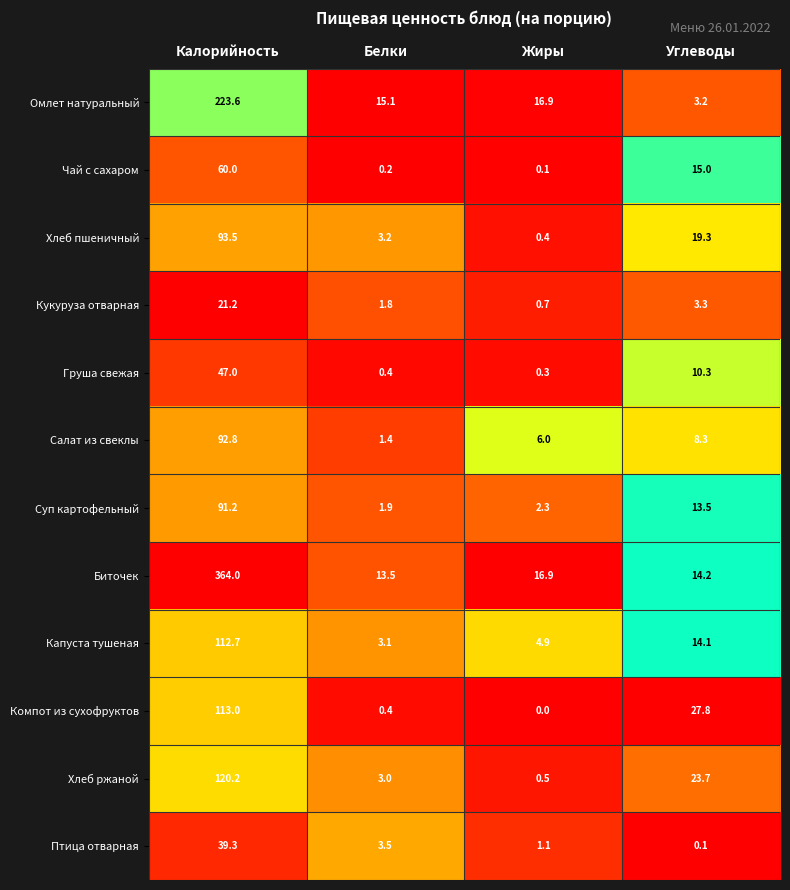

What is the minimum value for Груша свежая?

0.3